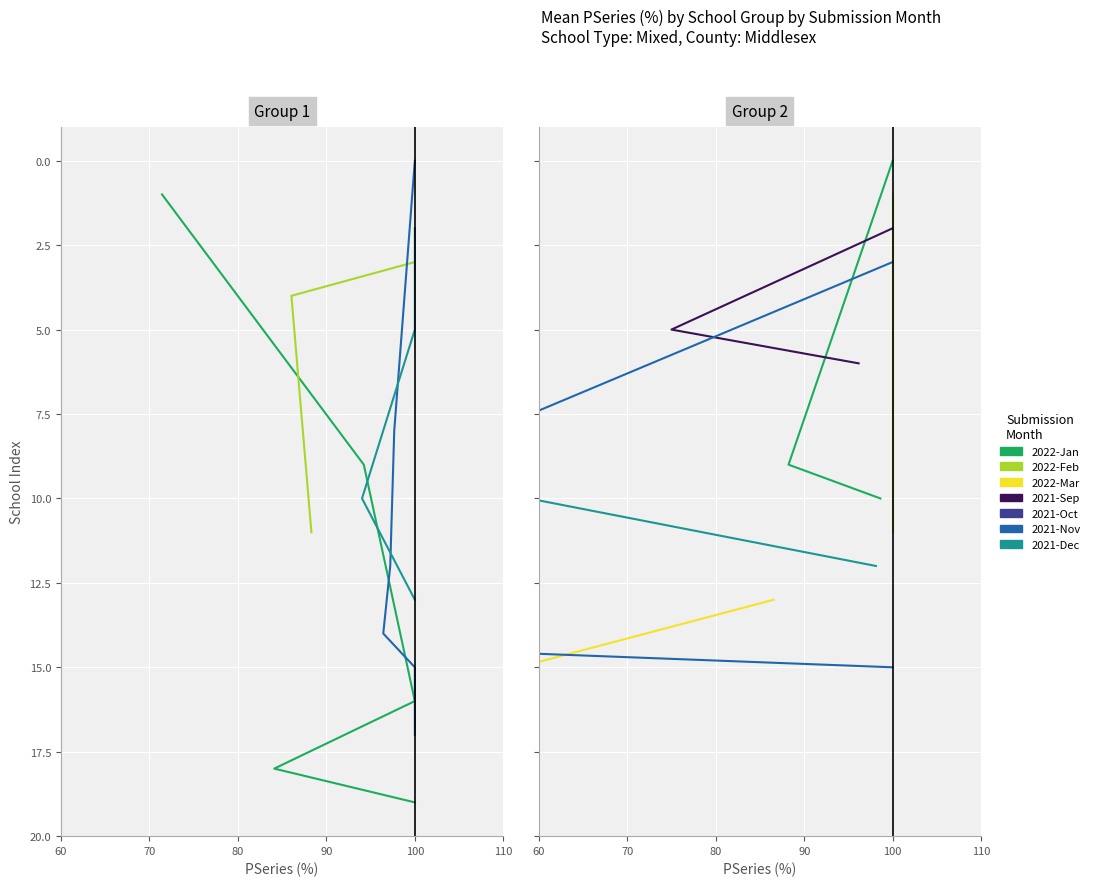

Is it true that Private equals 164.6 at 16?

False